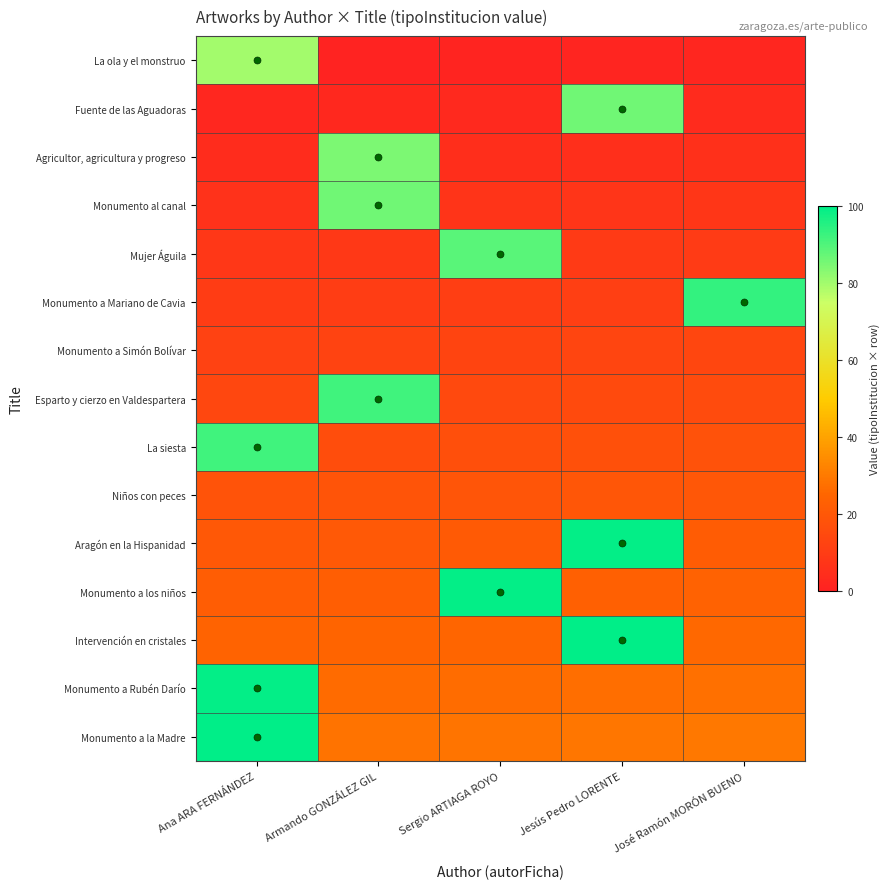

What is the difference between the highest and lowest values at Armando GONZÁLEZ GIL?

91.6